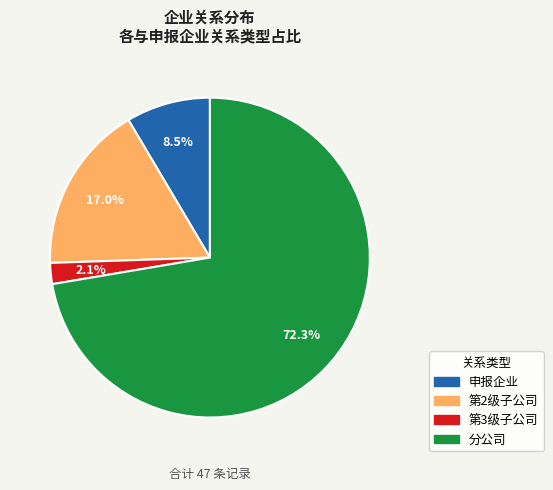

To the nearest percent, what is the difference between the largest and smallest slice percentages?

70%